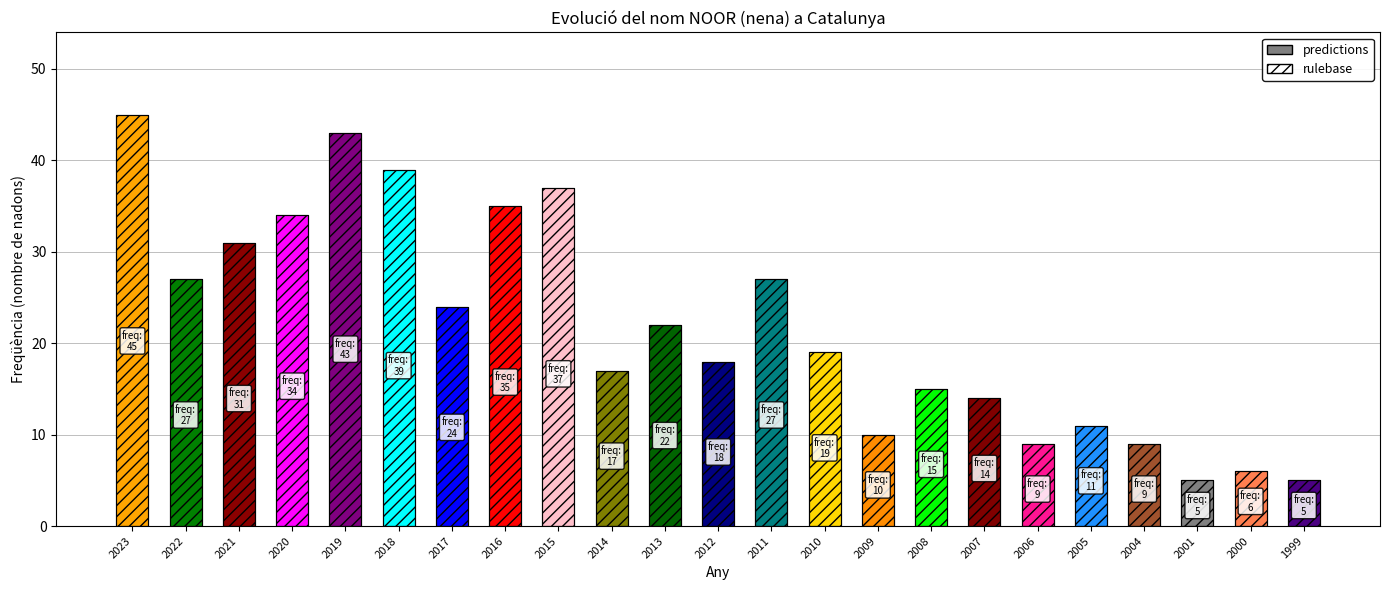

How many distinct data groups are displayed?

1